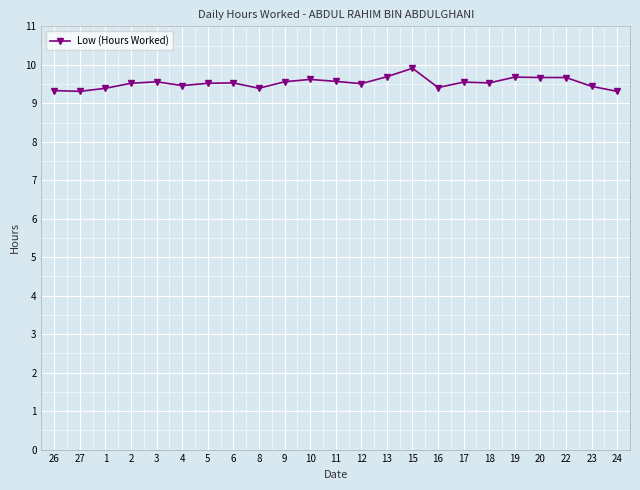

How many data points does each series have?

23